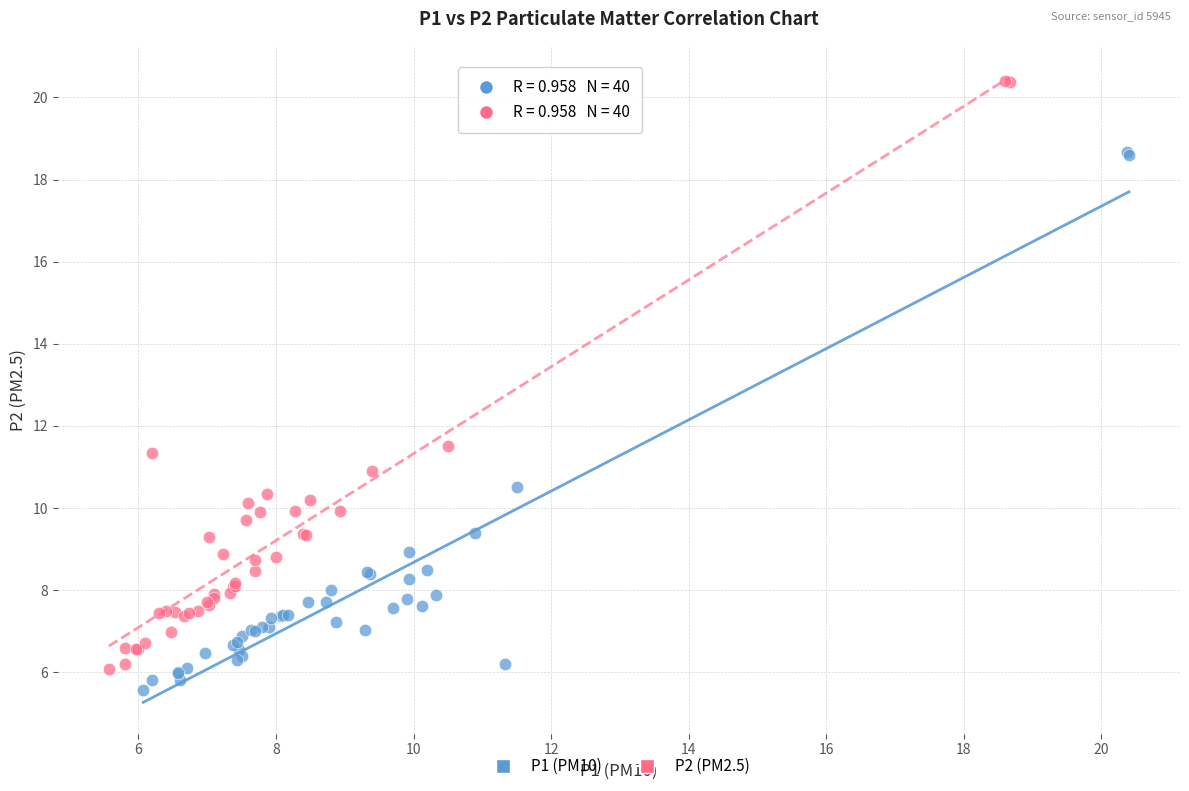

Which series contains the highest Y value?

P2 (PM2.5)